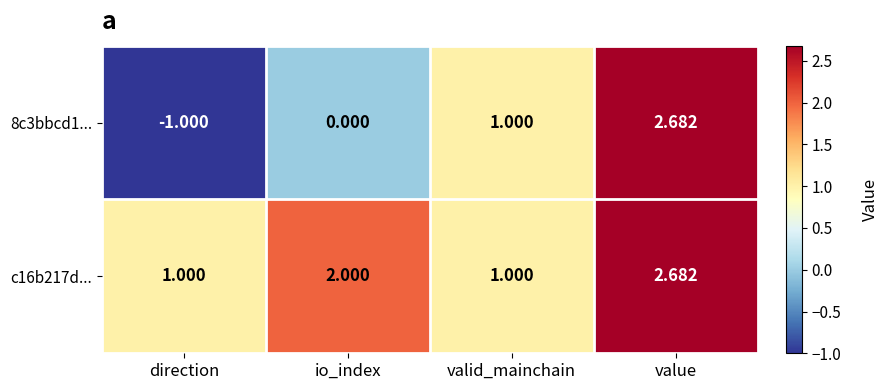

Is the value of 8c3bbcd1... at valid_mainchain greater than the value of c16b217d... at io_index?

No